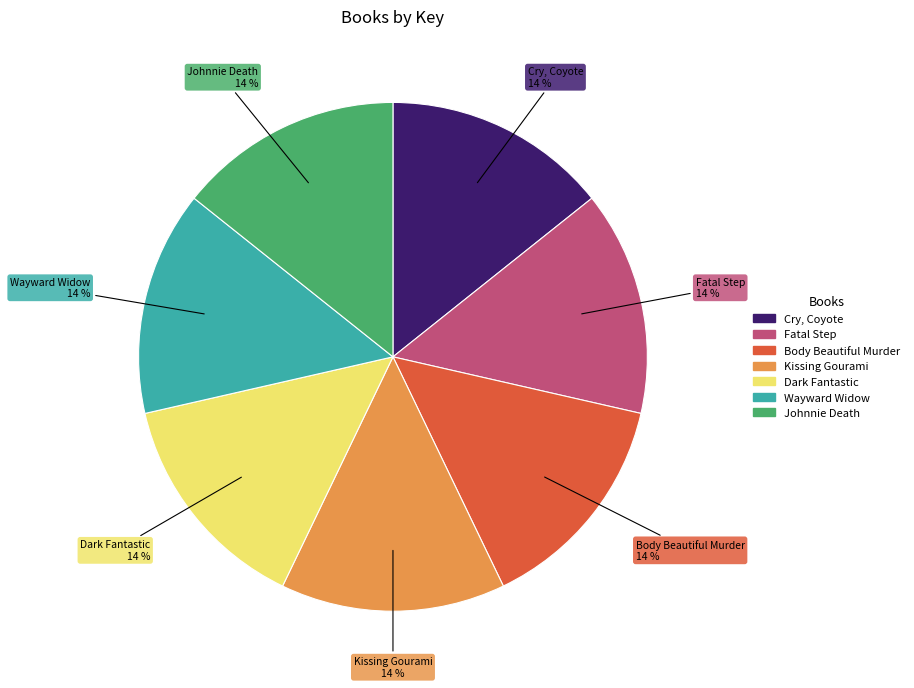

Is there a majority slice in this chart?

No